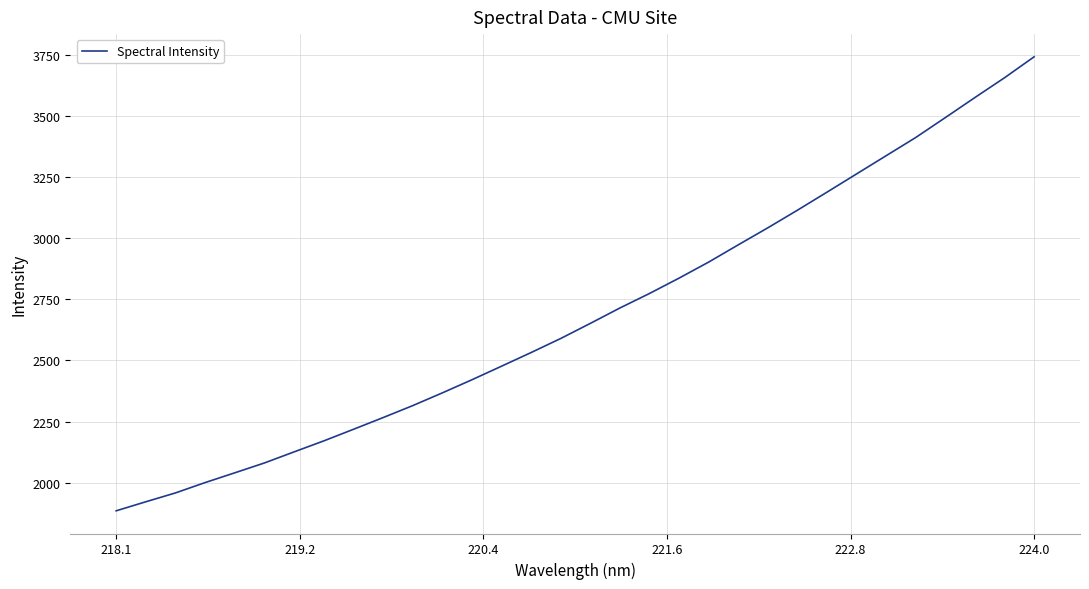

What is the difference between the maximum and minimum values?

1855.0